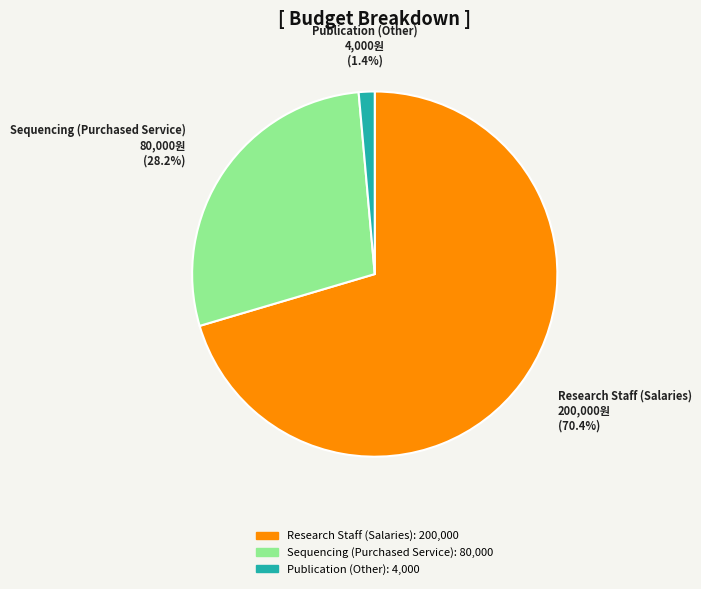

What percentage is the Sequencing (Purchased Service) slice, to the nearest percent?

28%